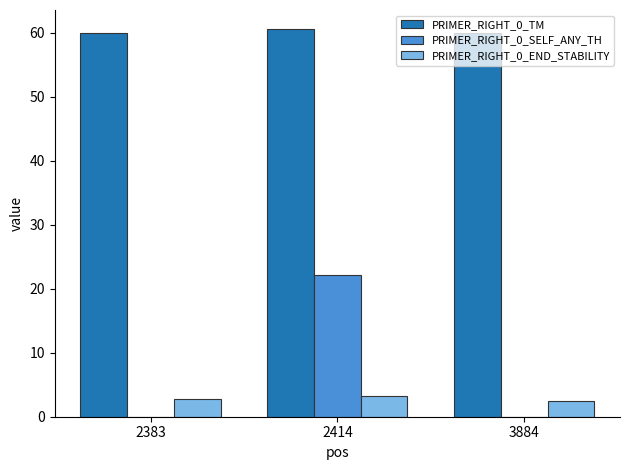

Which series changed the most between 2383 and 2414?

PRIMER_RIGHT_0_SELF_ANY_TH